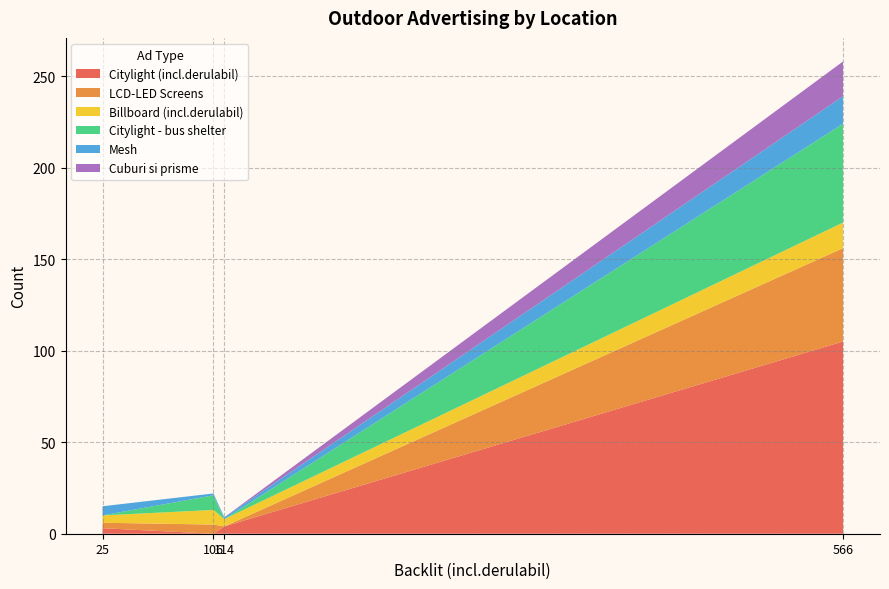

What is the maximum value for Citylight (incl.derulabil)?

105